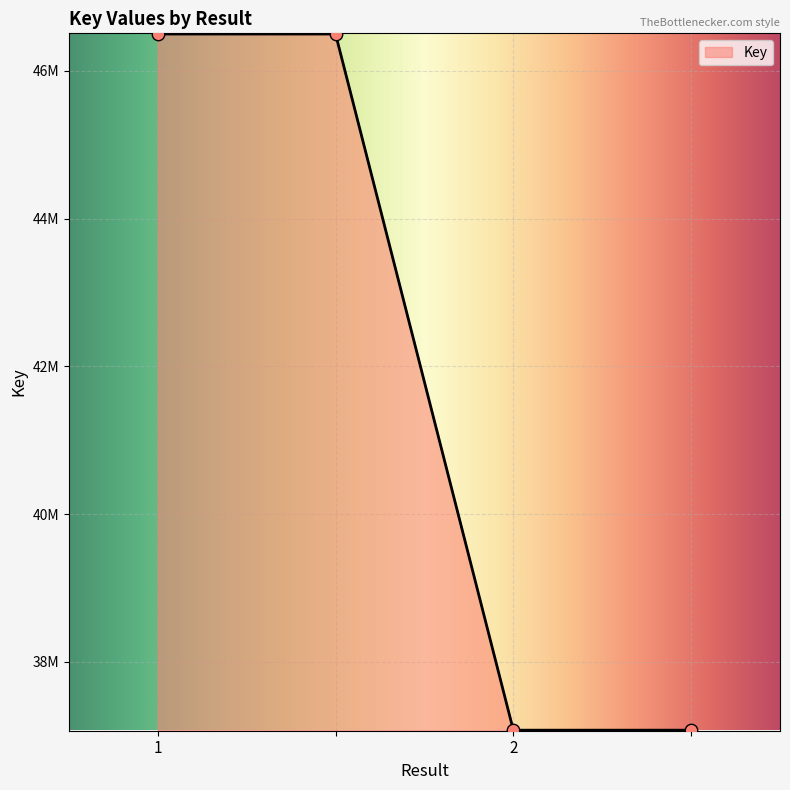

Does the chart have visible grid lines?

Yes